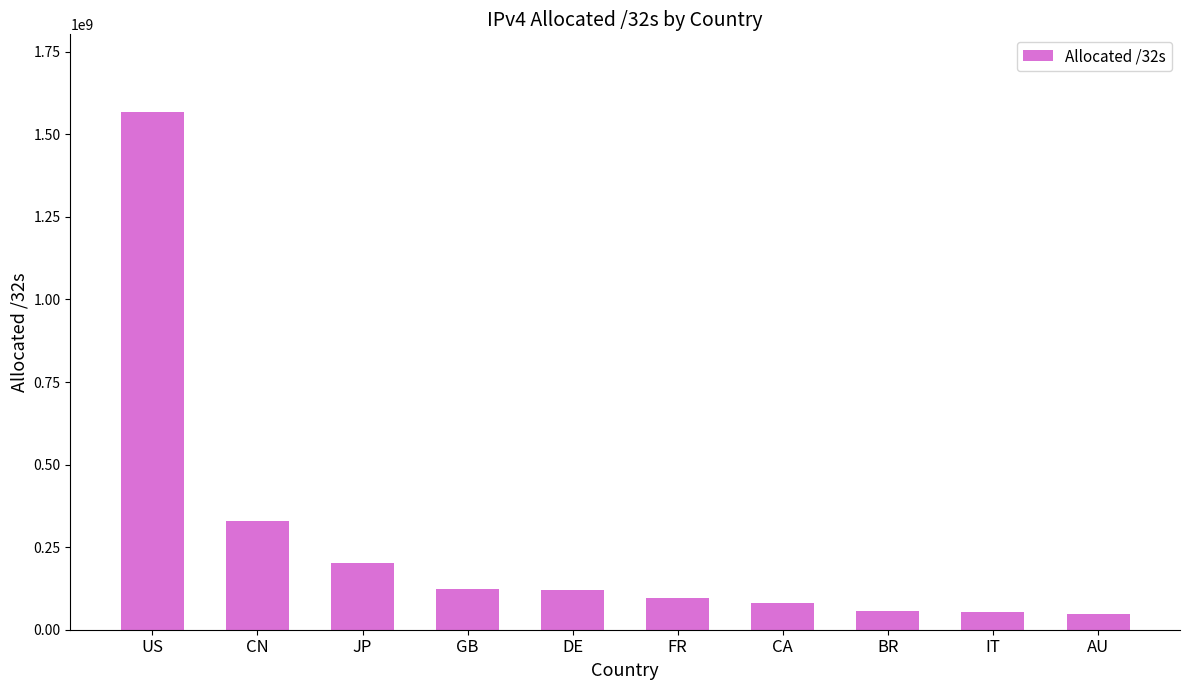

Where is the data nearest to the value 807680064?

CN